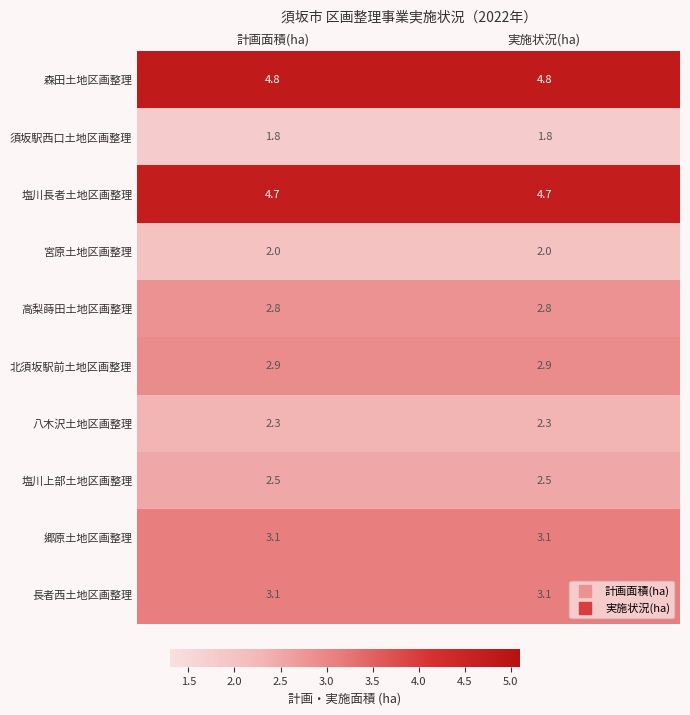

What is the spread (max minus min) of values at 実施状況(ha)?

3.0